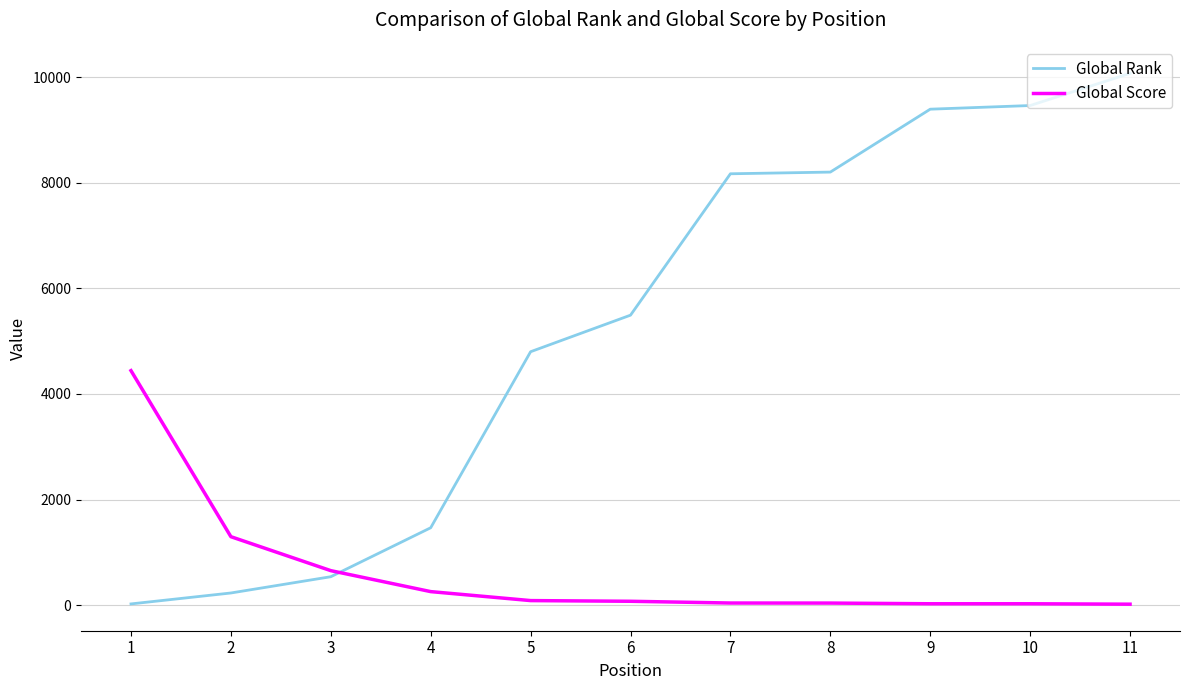

How many lines are shown in the chart?

2